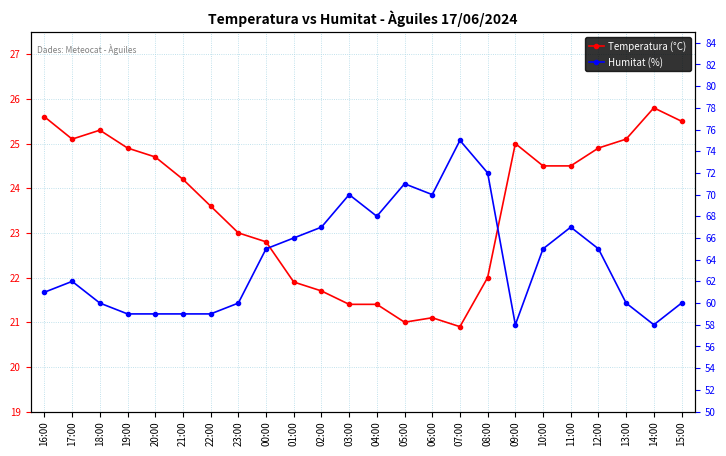

The value of Temperatura (°C) at 10:00 is 33.5. True or false?

False